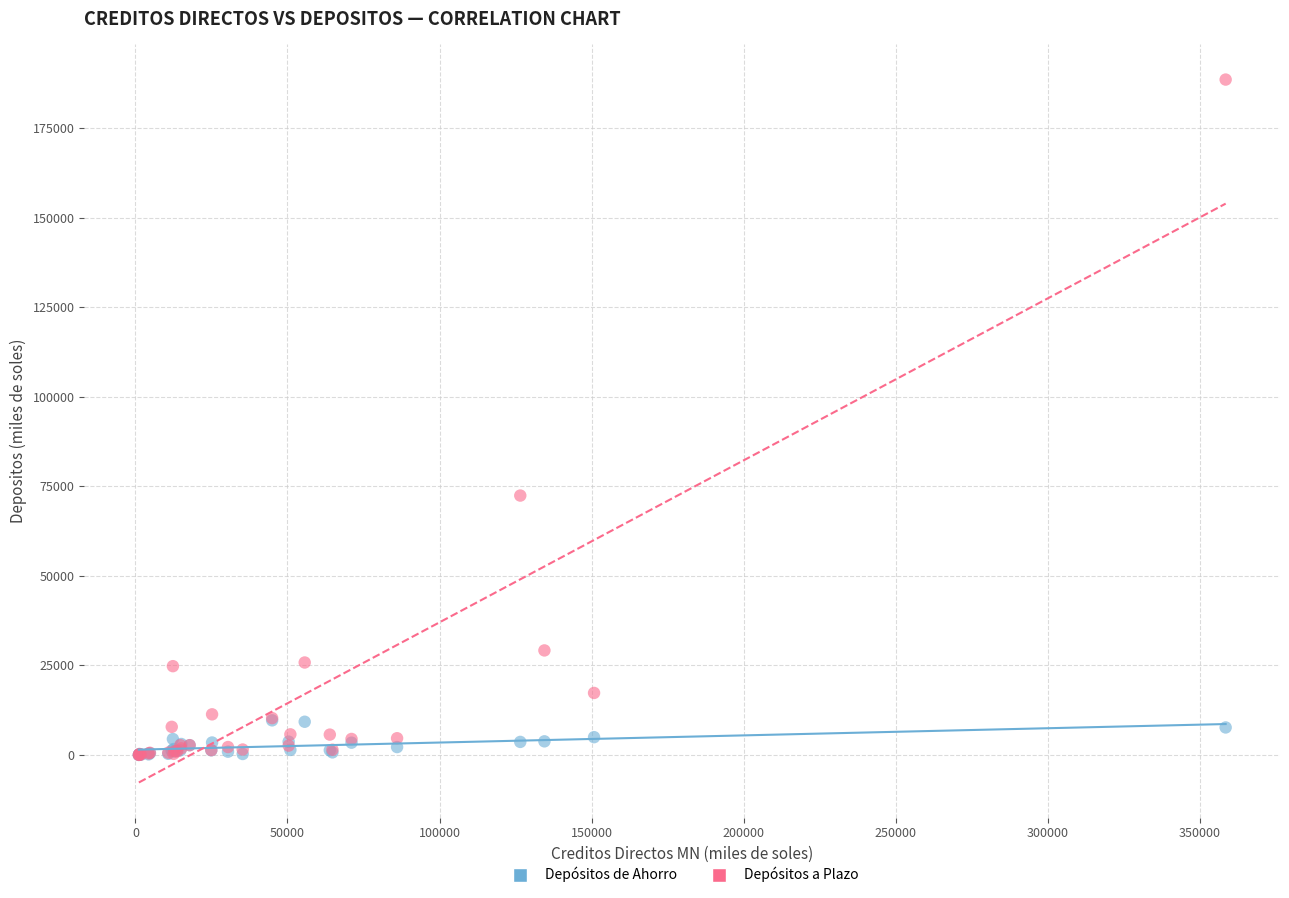

In the Depósitos a Plazo series, what Y value is closest to 94298?

72419.1